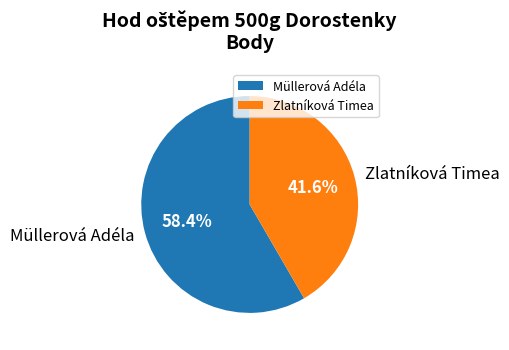

To the nearest percent, what is the average slice percentage?

50%